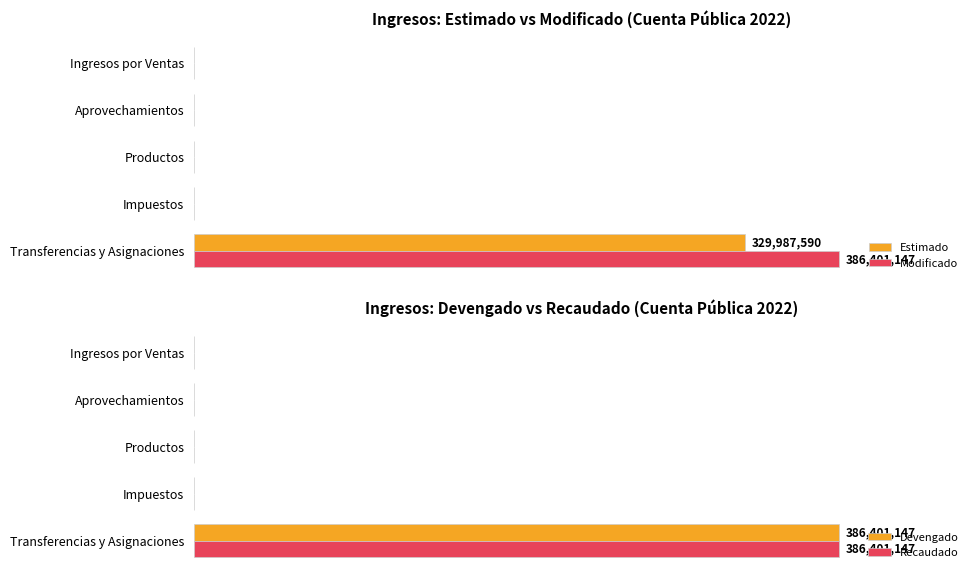

The Estimado series shows -33.7 at Aprovechamientos. True or false?

False